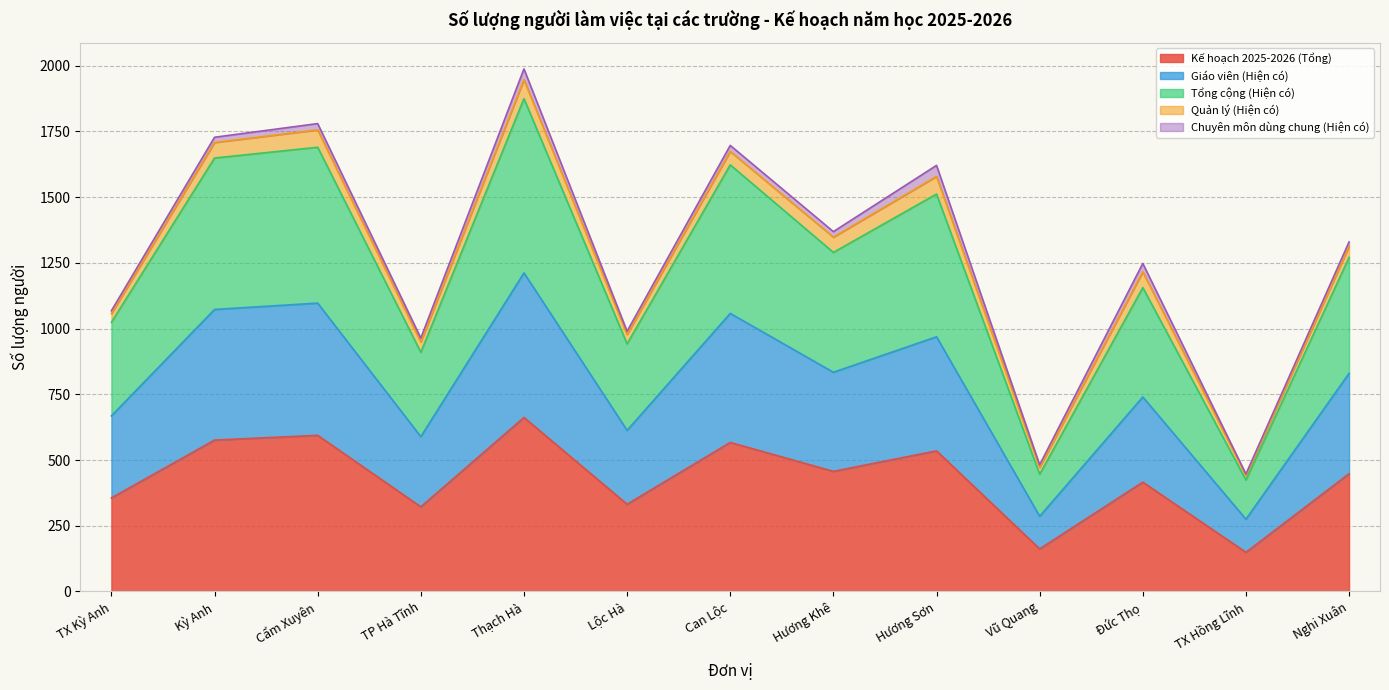

What is the label of the 10th point from the left?

Vũ Quang